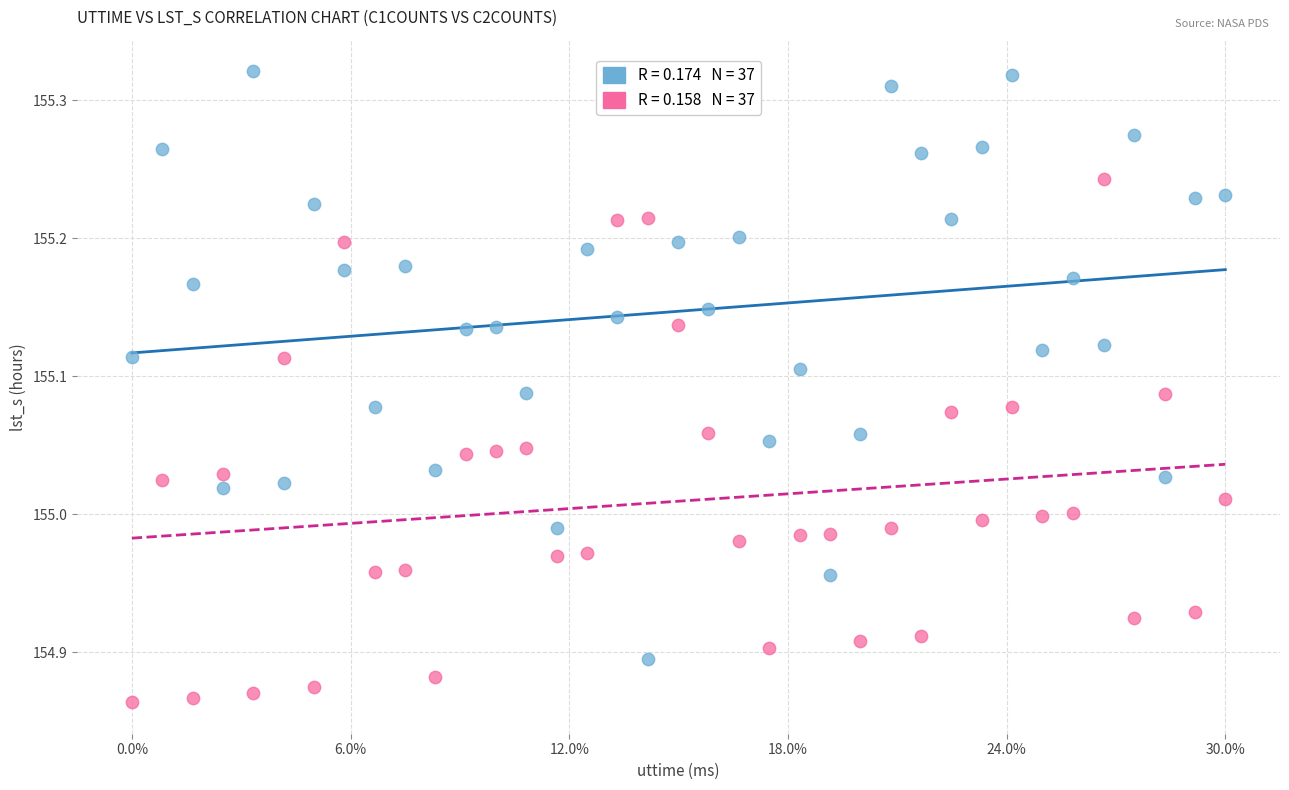

Across all data points, what is the range of Y values (max minus min)?

0.5